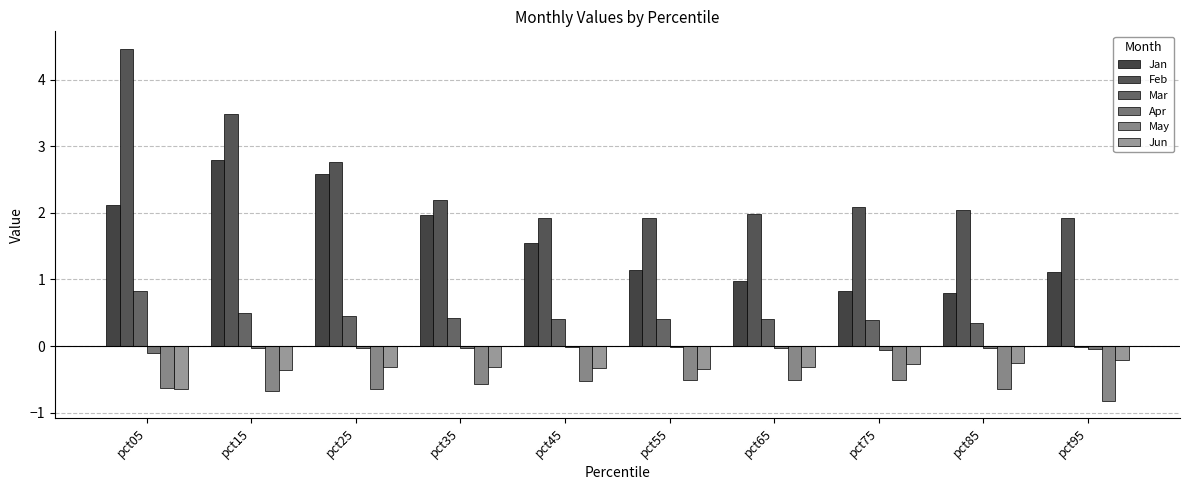

Which category has the highest value in the Jan series?

pct15